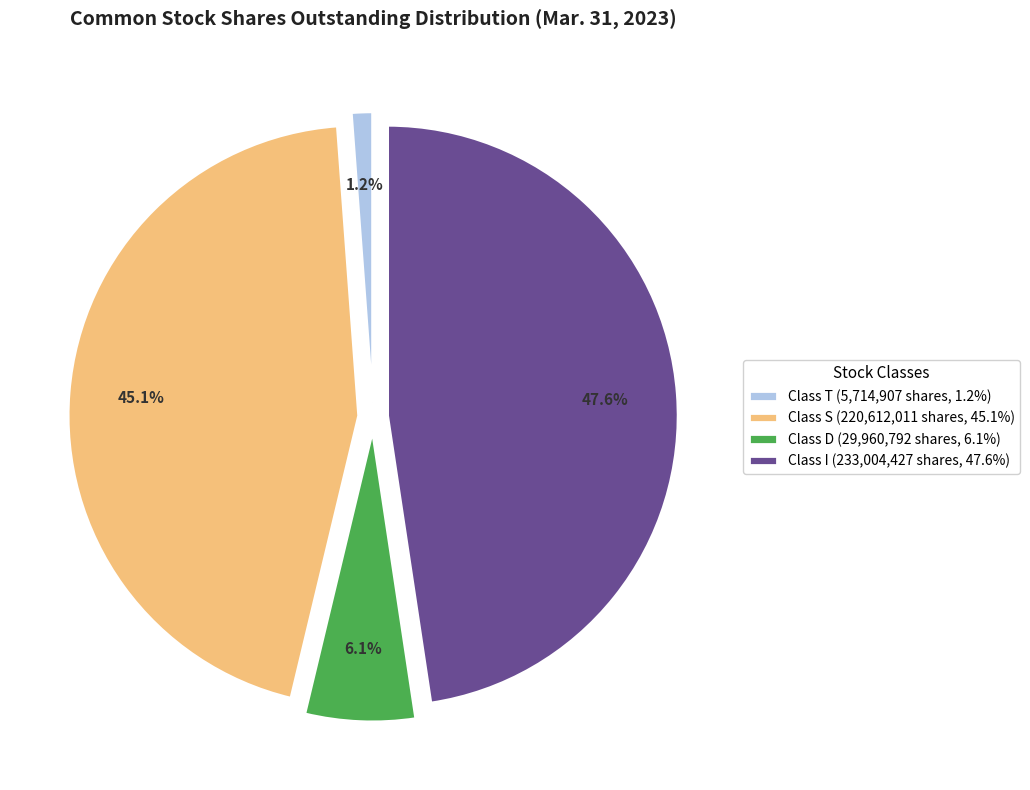

Which has a higher value, Class I (233,004,427 shares, 47.6%) or Class S (220,612,011 shares, 45.1%)?

Class I (233,004,427 shares, 47.6%)